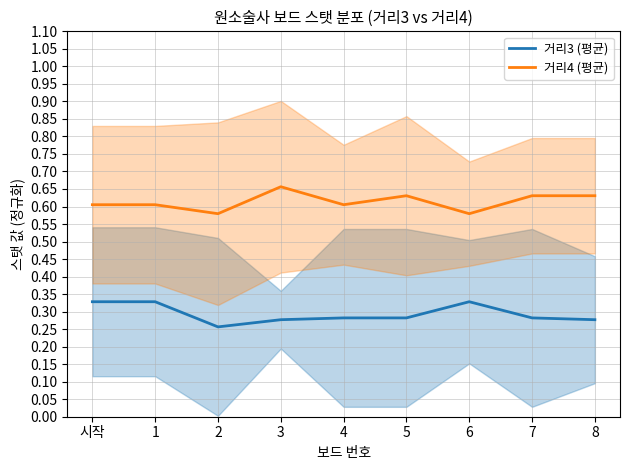

Rank the series at 4 from highest to lowest value.

거리4 (평균), 거리3 (평균)